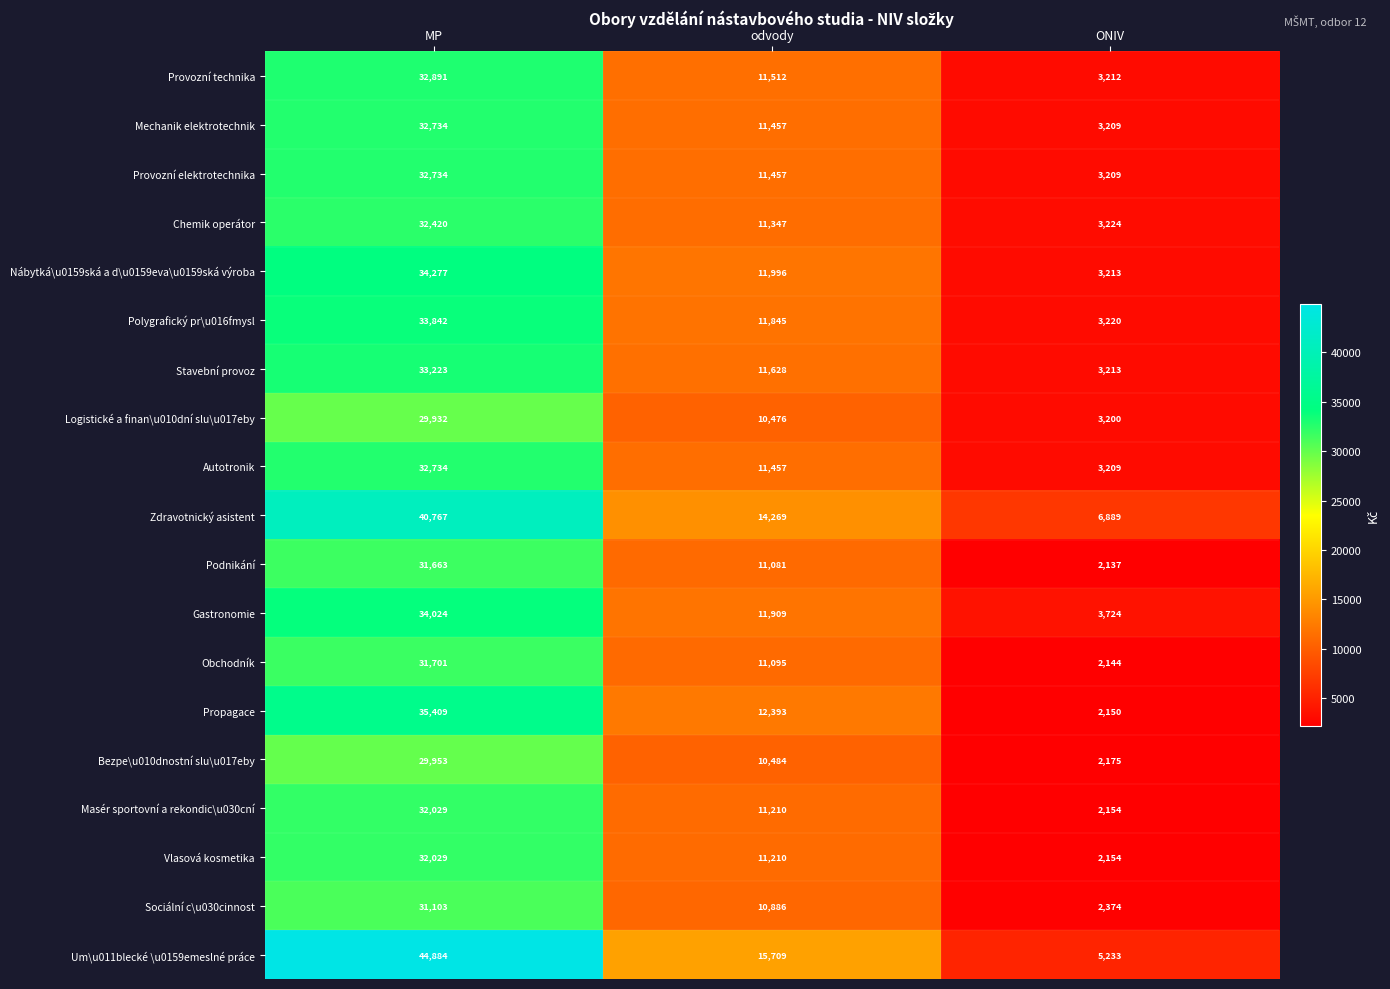

Which series has the largest range (max minus min)?

Um\u011blecké \u0159emeslné práce